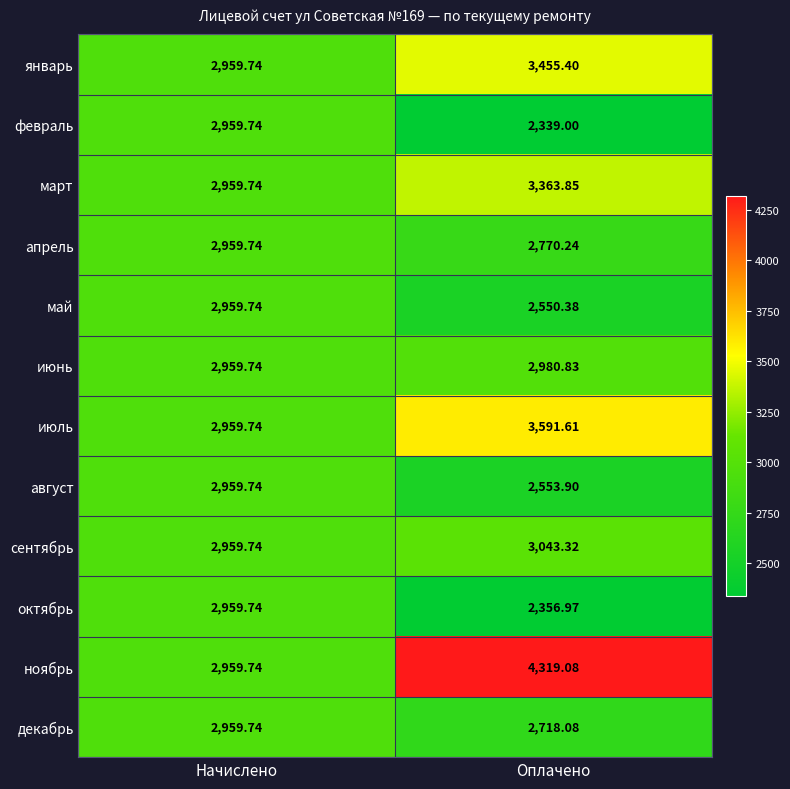

At which label is май closest to 2755?

Оплачено